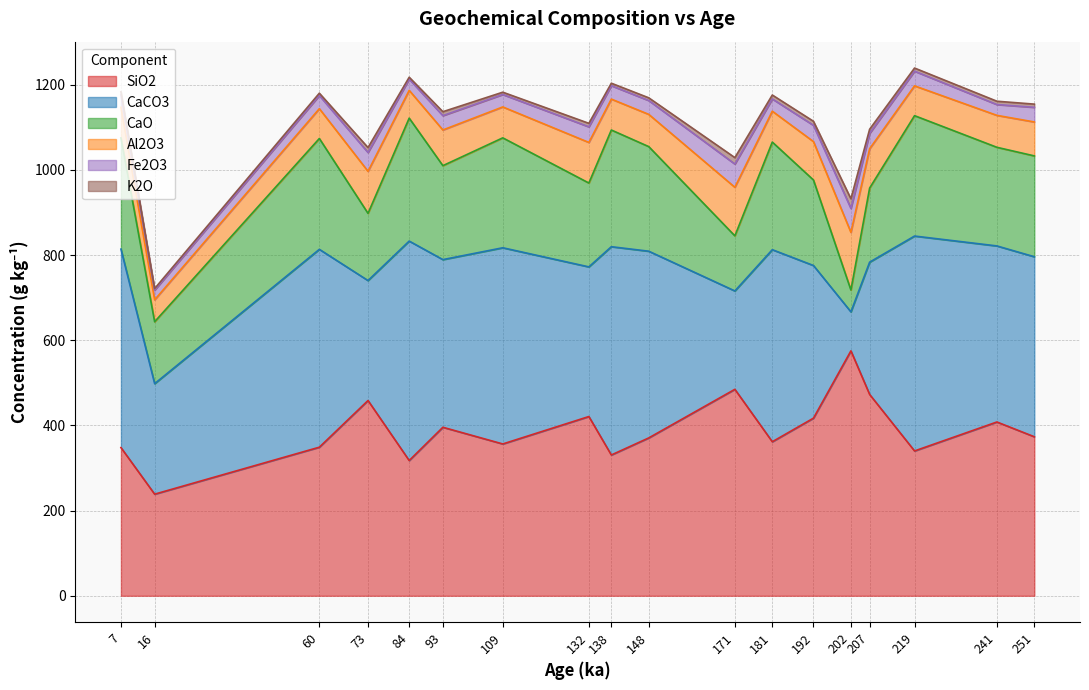

True or false: CaO and K2O intersect in this chart.

False